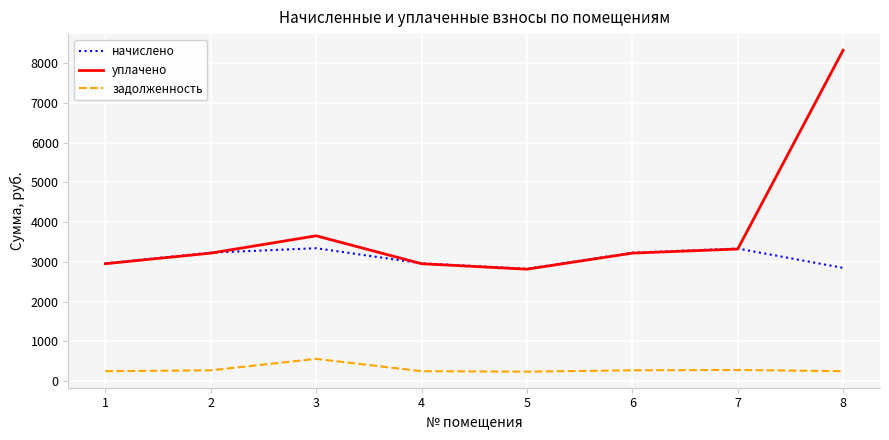

Which series changed the most between 4 and 7?

начислено